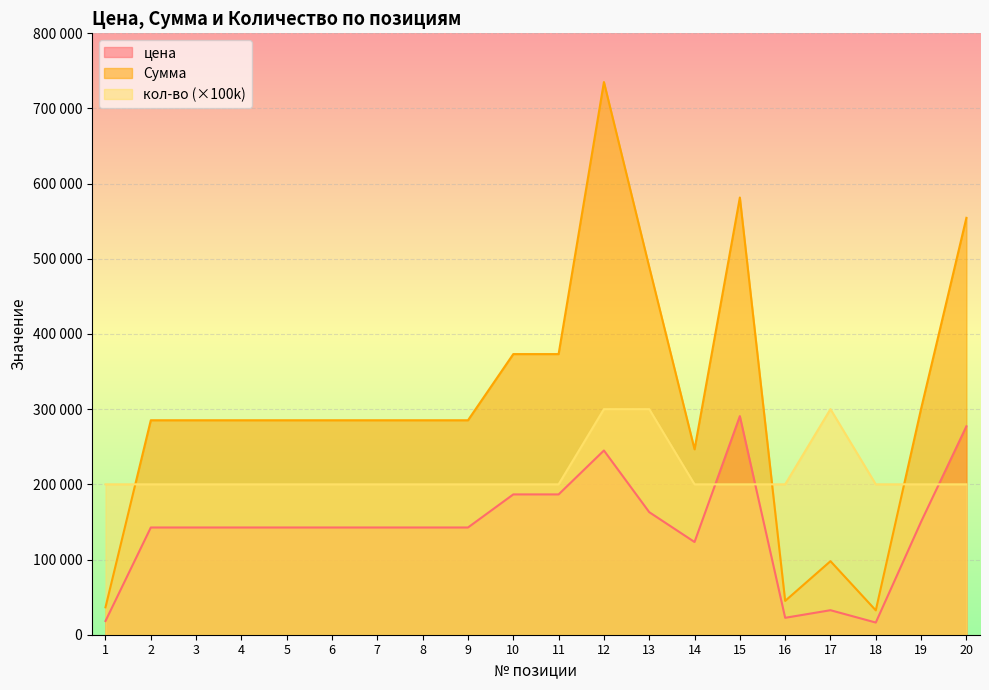

At which category is the sum across all series the highest?

12